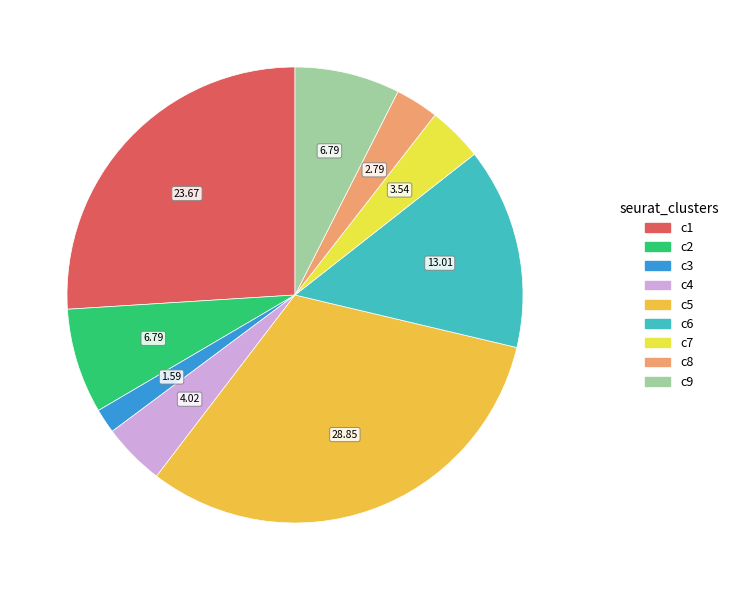

Does any single category account for the majority?

No